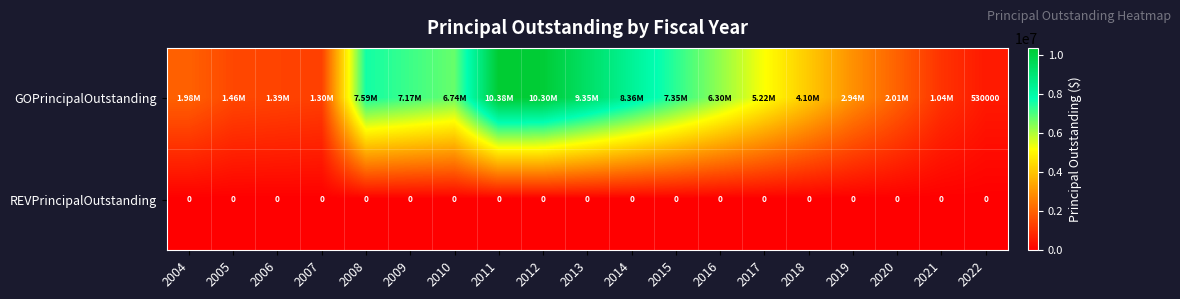

At which label is GOPrincipalOutstanding closest to 5457000?

2017